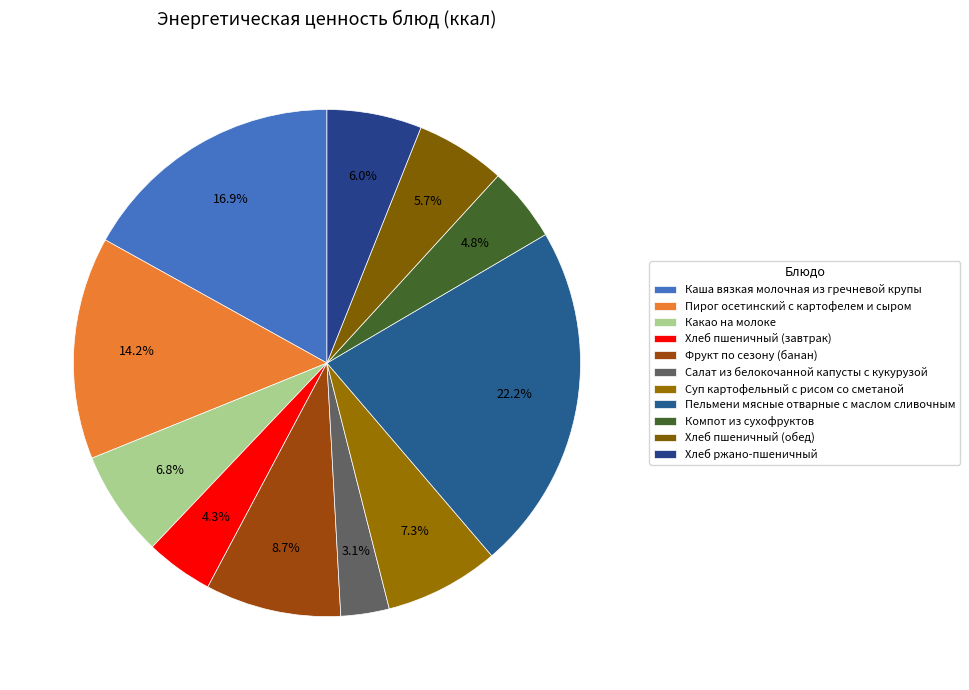

What percentage is the Хлеб пшеничный (обед) slice, to the nearest percent?

6%